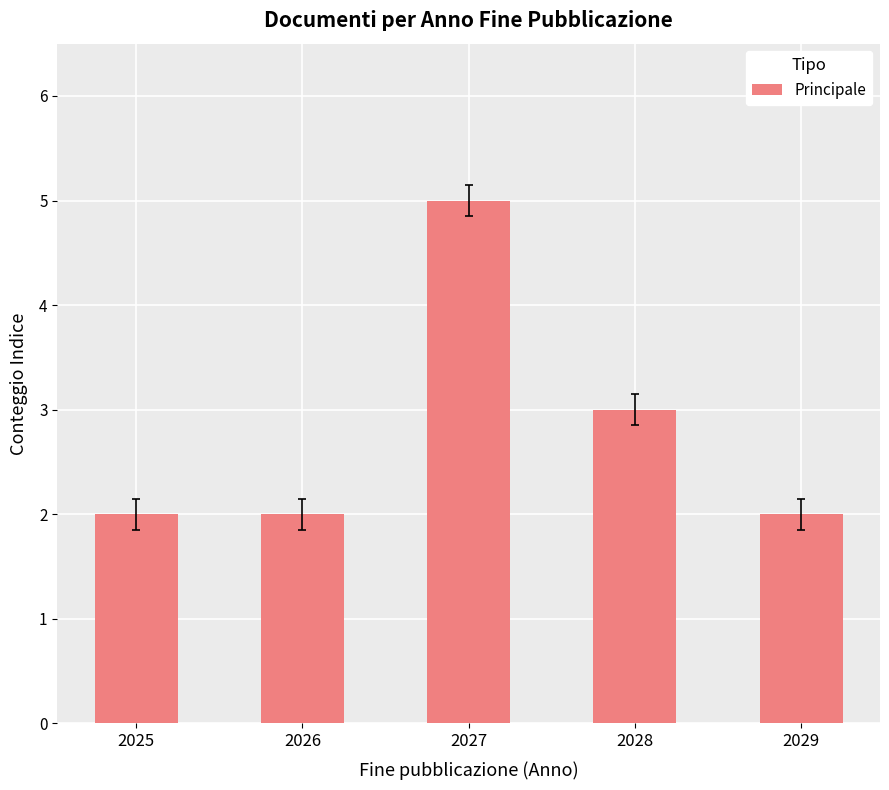

At which label is the value closest to 3?

2028